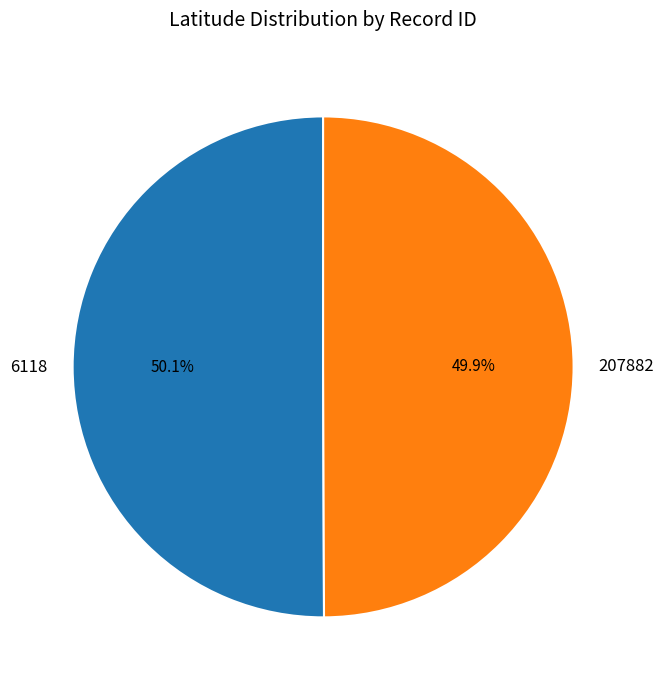

The 6118 slice represents 41% of the pie. True or false?

False